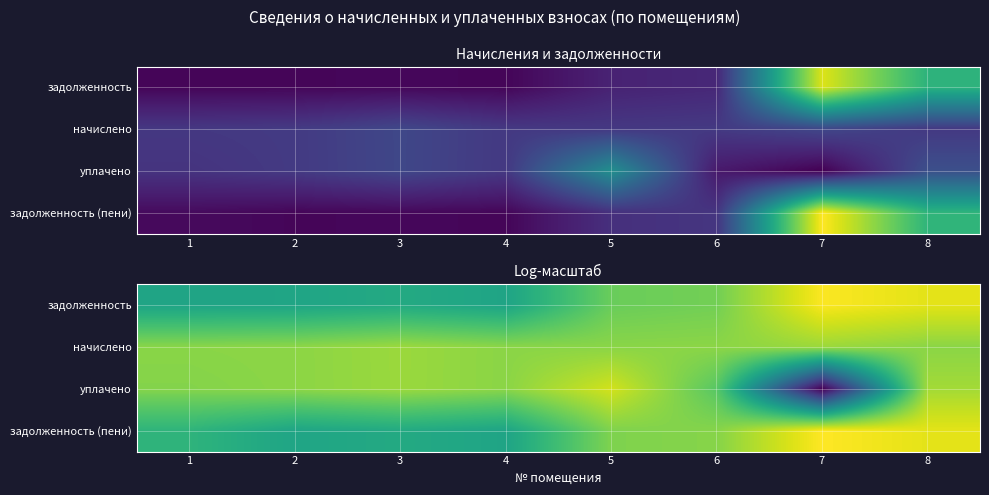

Is it true that уплачено equals 8.4 at 1?

True